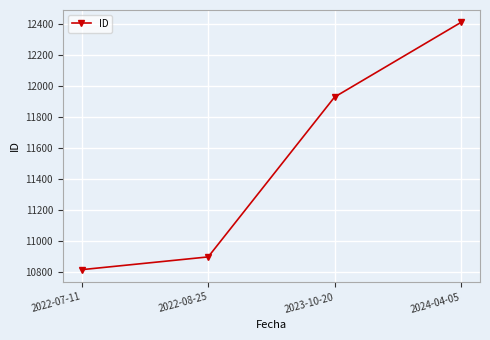

What position from the left is 2022-07-11?

1